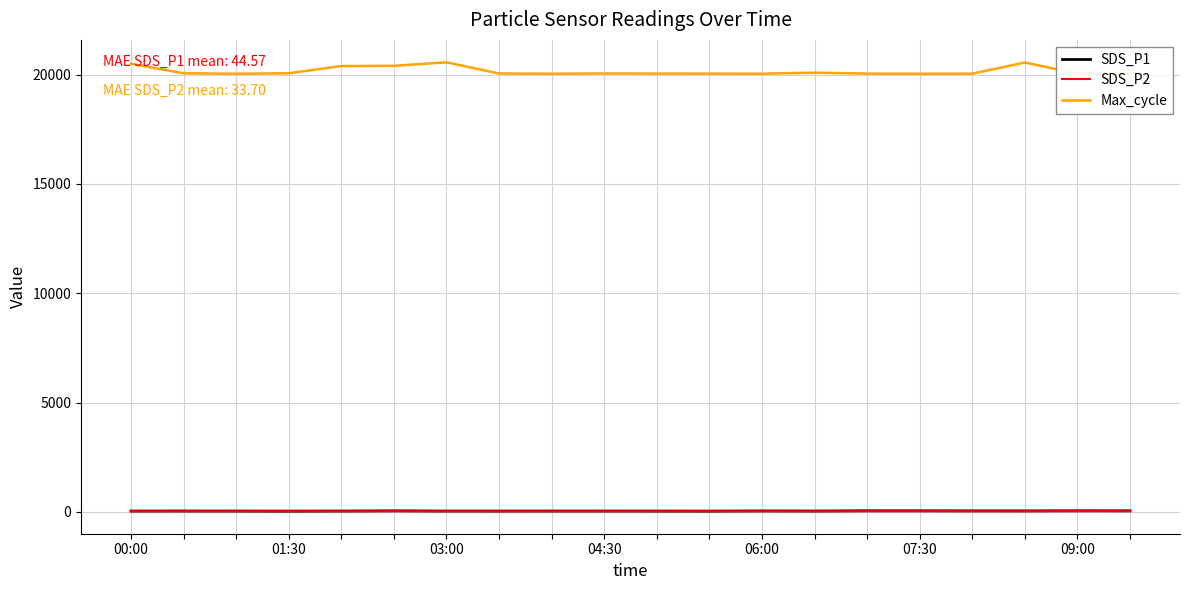

What is the difference between the maximum and minimum values in the Max_cycle series?

521.0